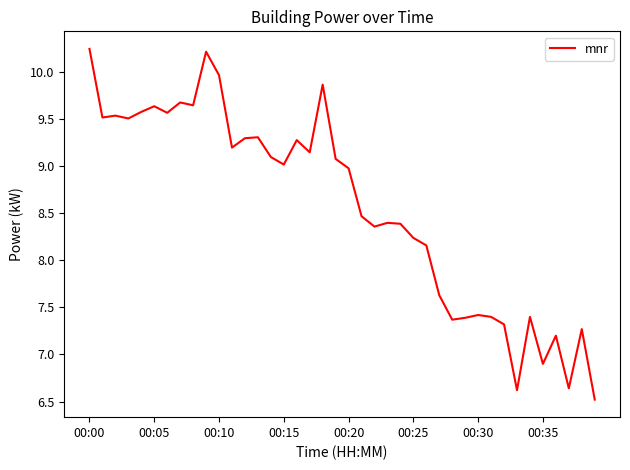

How many lines are shown in the chart?

1